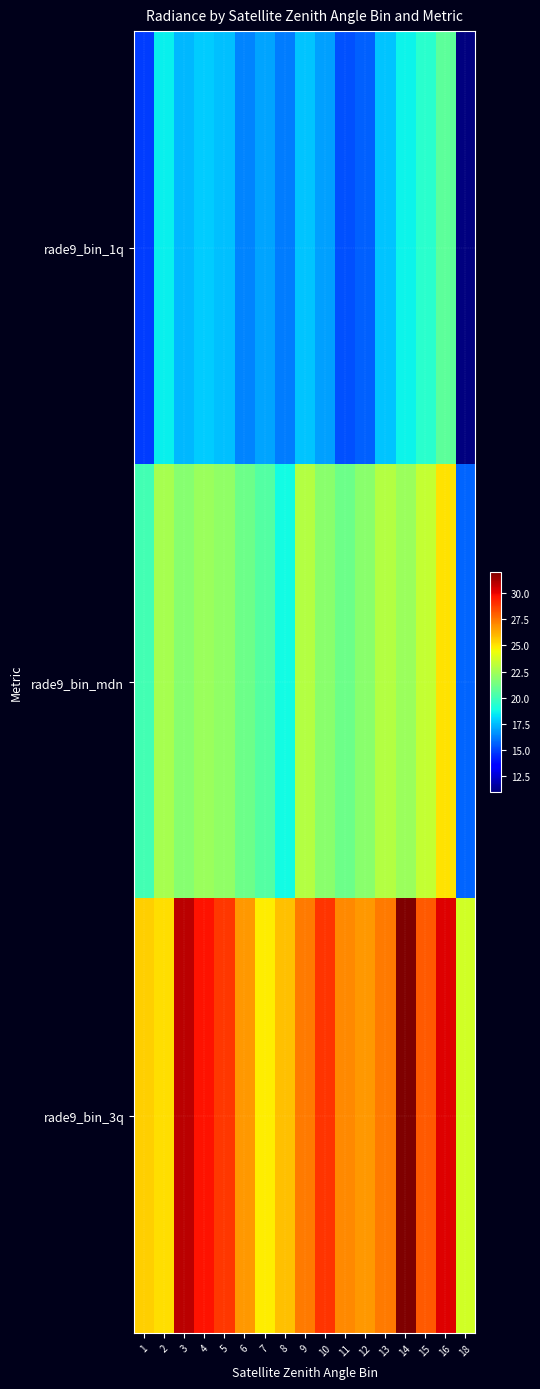

At 3, list the series in order from smallest to largest.

rade9_bin_1q, rade9_bin_mdn, rade9_bin_3q